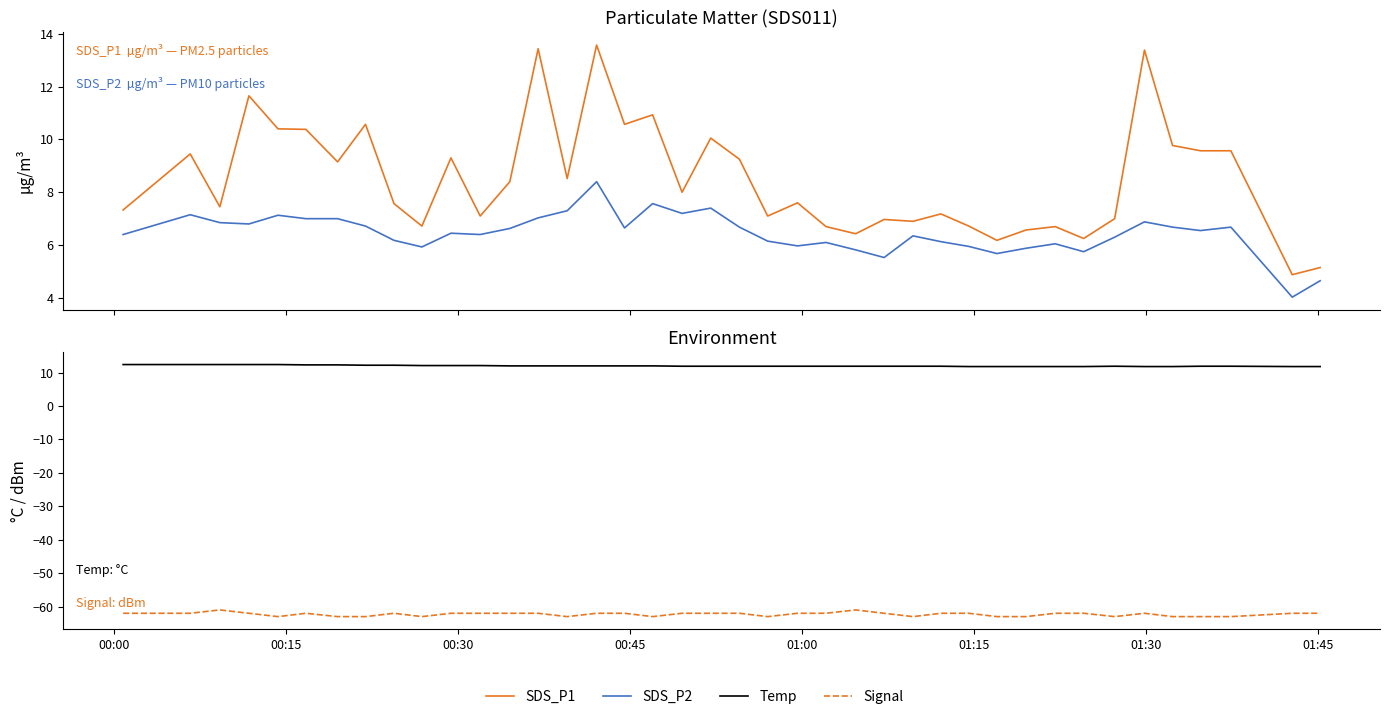

Which series has the largest total across all categories?

Temp